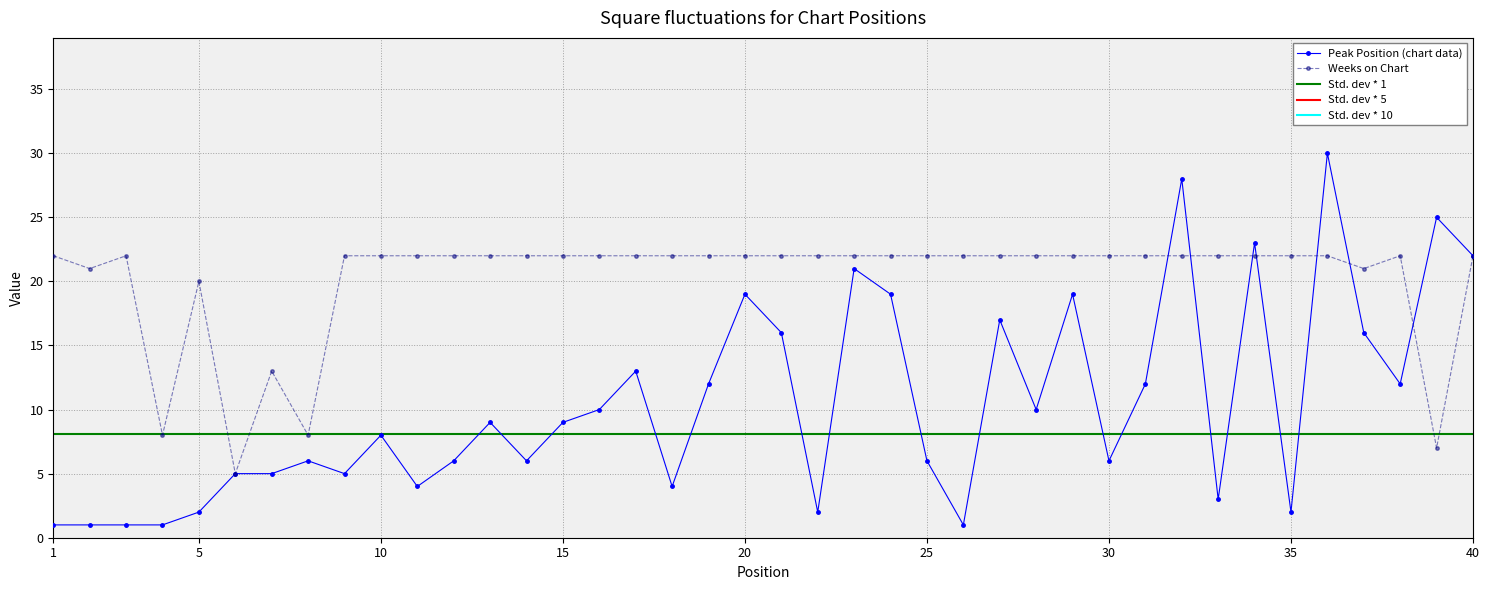

List the series in order of their peak value, highest first.

Peak Position, Weeks on Chart